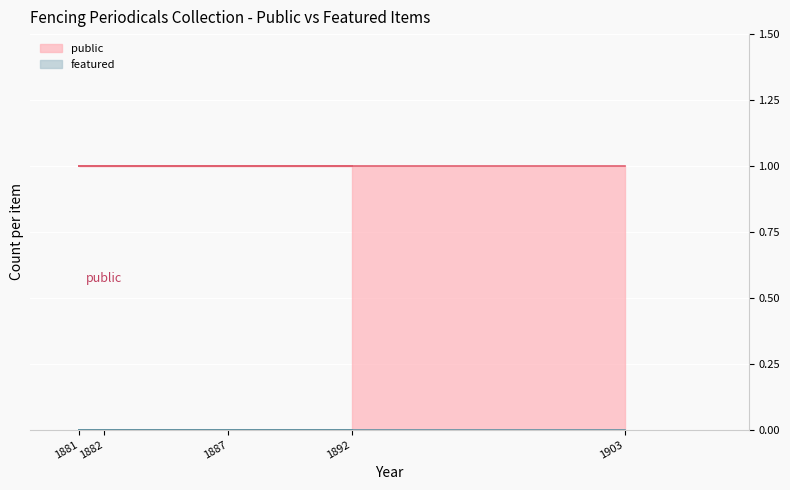

True or false: featured and public intersect in this chart.

False